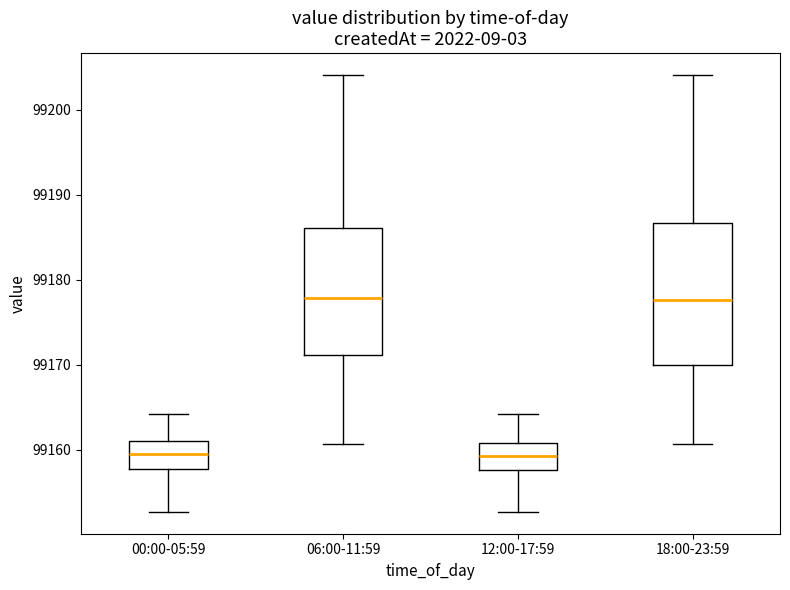

Where is the lower edge of the box for 00:00-05:59 on the y-axis? The values are not printed on the chart, so give them approximately, as read against the axis.

99158